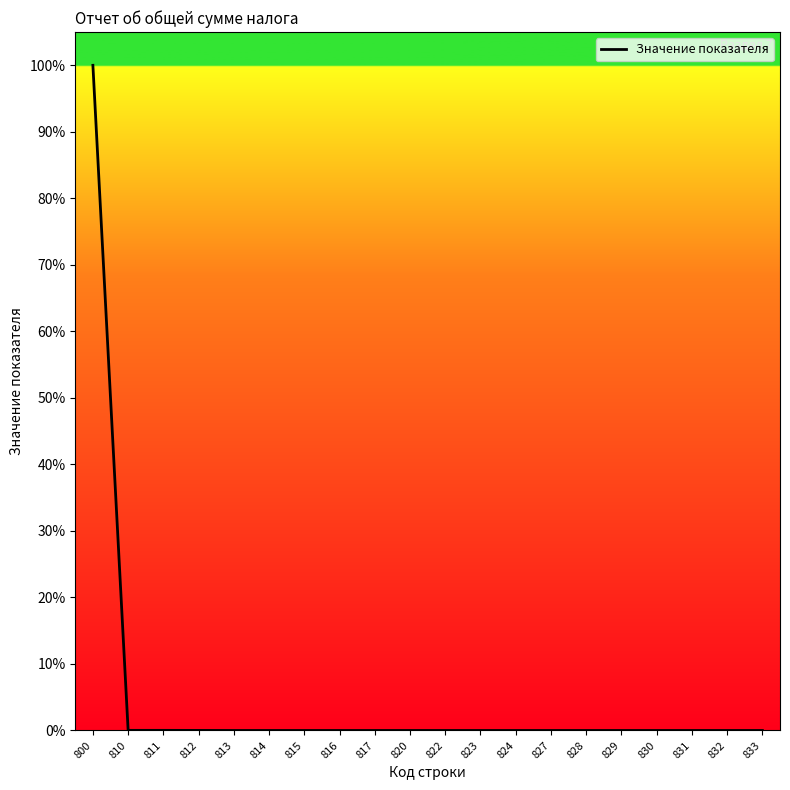

What is the difference between the maximum and minimum values?

100.0